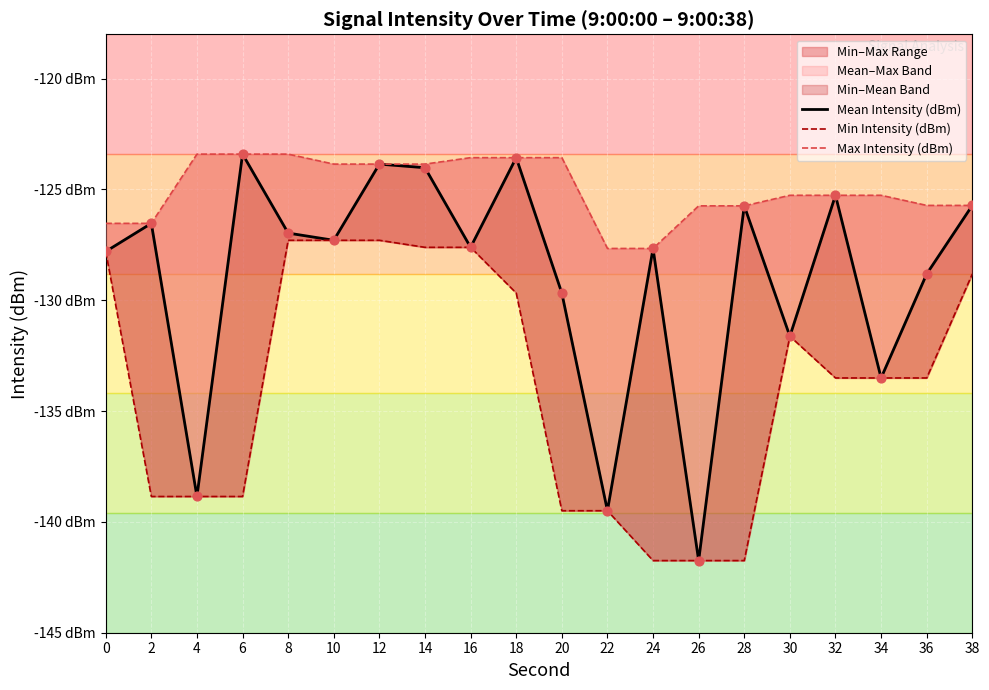

Which series contains the lowest Y value?

Mean Intensity (dBm)